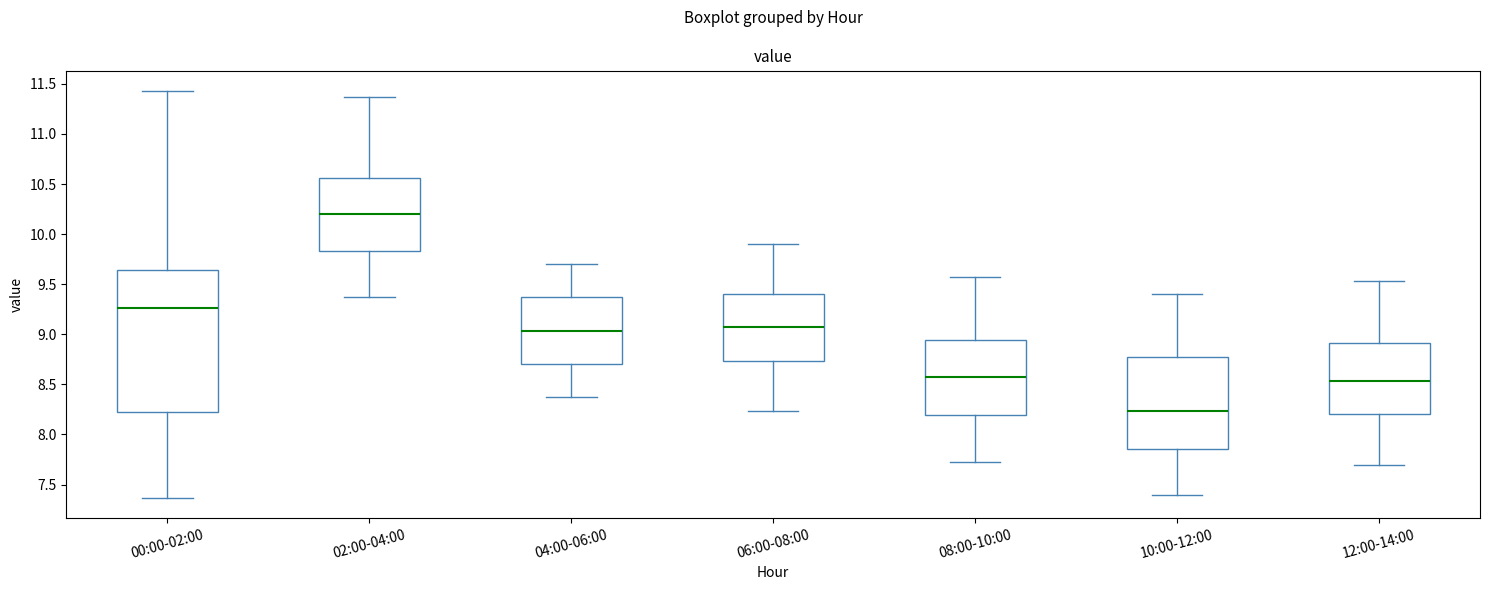

Reading left to right, transcribe this box plot: for each box, give where its median line is, the range the box spans, and where its two whiskers end, as read against the y-axis. The values are not printed on the chart, so give them approximately, as read against the axis.

00:00-02:00: median 9.25, box 8.20 to 9.65, whiskers 7.35 to 11.45
02:00-04:00: median 10.20, box 9.85 to 10.55, whiskers 9.35 to 11.35
04:00-06:00: median 9.05, box 8.70 to 9.35, whiskers 8.35 to 9.70
06:00-08:00: median 9.05, box 8.75 to 9.40, whiskers 8.25 to 9.90
08:00-10:00: median 8.55, box 8.20 to 8.95, whiskers 7.75 to 9.55
10:00-12:00: median 8.25, box 7.85 to 8.75, whiskers 7.40 to 9.40
12:00-14:00: median 8.55, box 8.20 to 8.90, whiskers 7.70 to 9.55